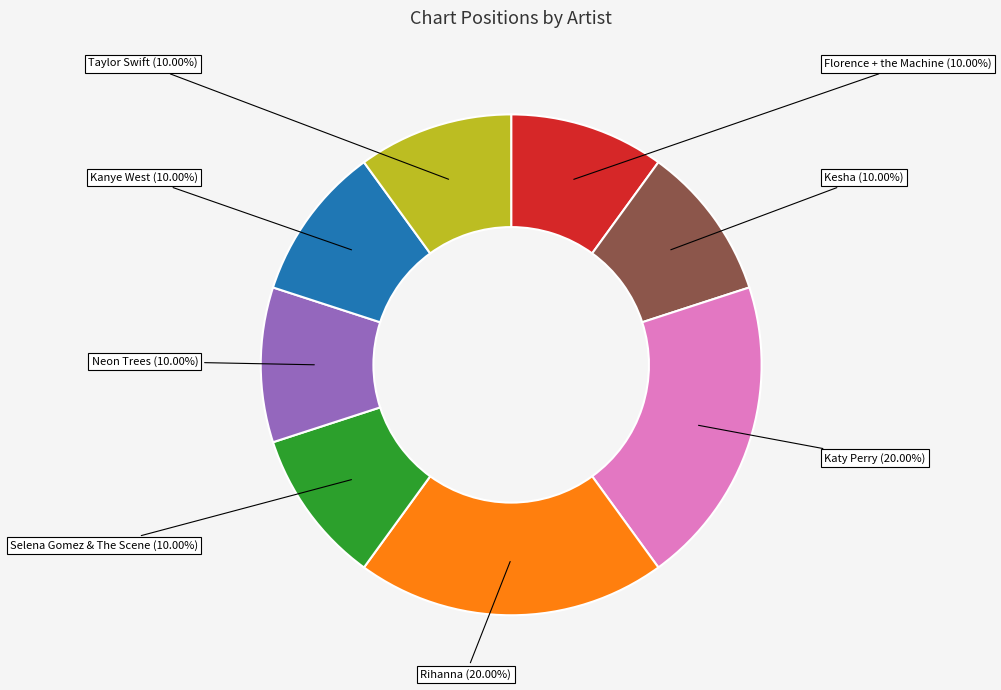

Does any single category account for the majority?

No